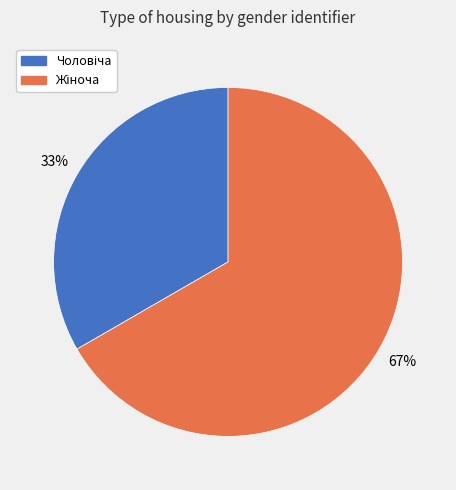

Is there any slice that represents more than half of the pie?

Yes